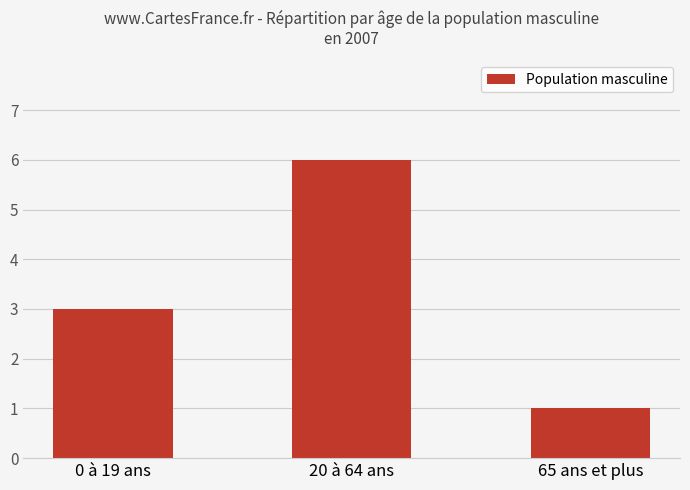

Reading right to left, extract all data points from this chart.

1	6	3